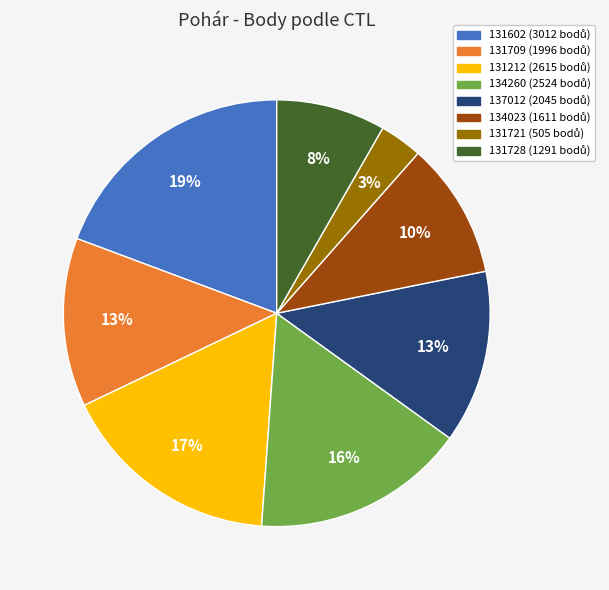

True or false: 131602 accounts for 9% of the total.

False